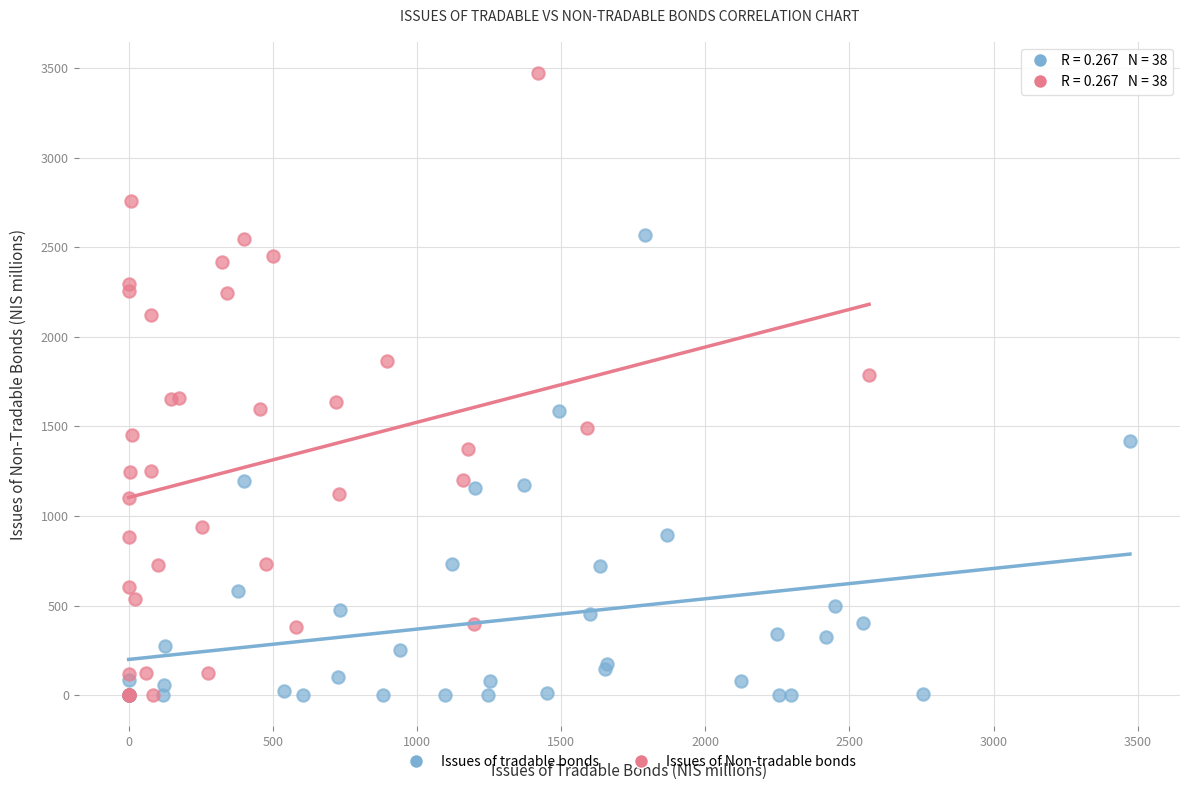

What are all the series names shown in the legend?

Issues of tradable bonds, Issues of Non-tradable bonds